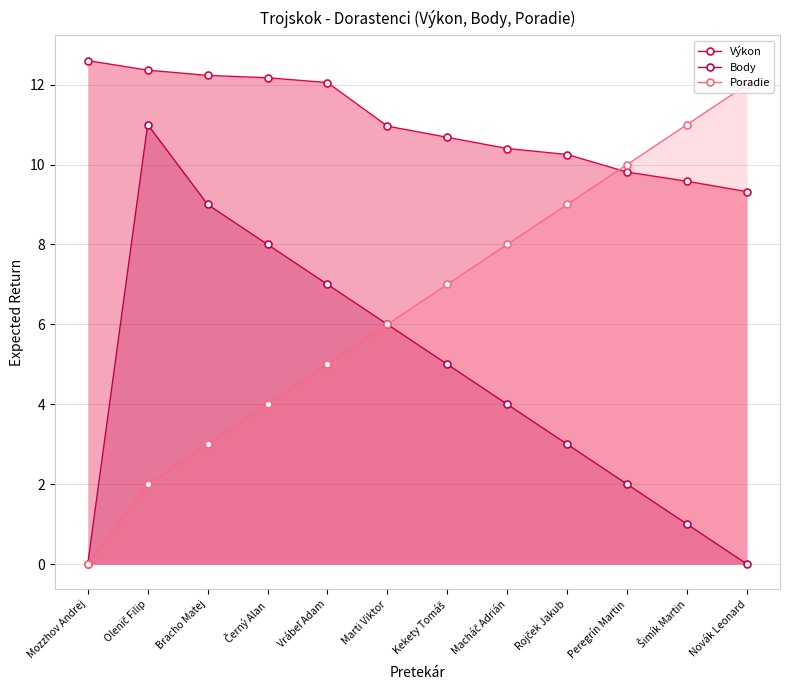

At which label is Poradie closest to 6?

Marti Viktor